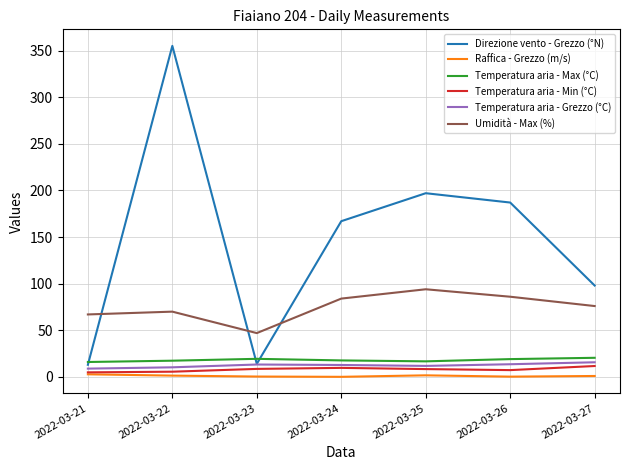

What is the difference between the Umidità - Max (%) values at 2022-03-23 and 2022-03-27?

29.0